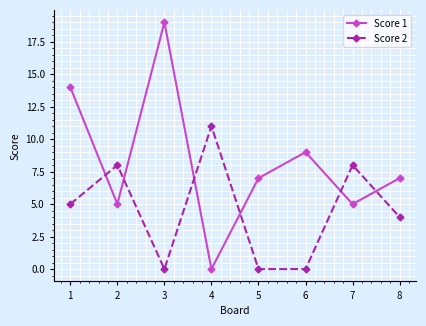

Reading right to left, list all the values displayed in this chart.

Score 1: 7	5	9	7	0	19	5	14
Score 2: 4	8	0	0	11	0	8	5